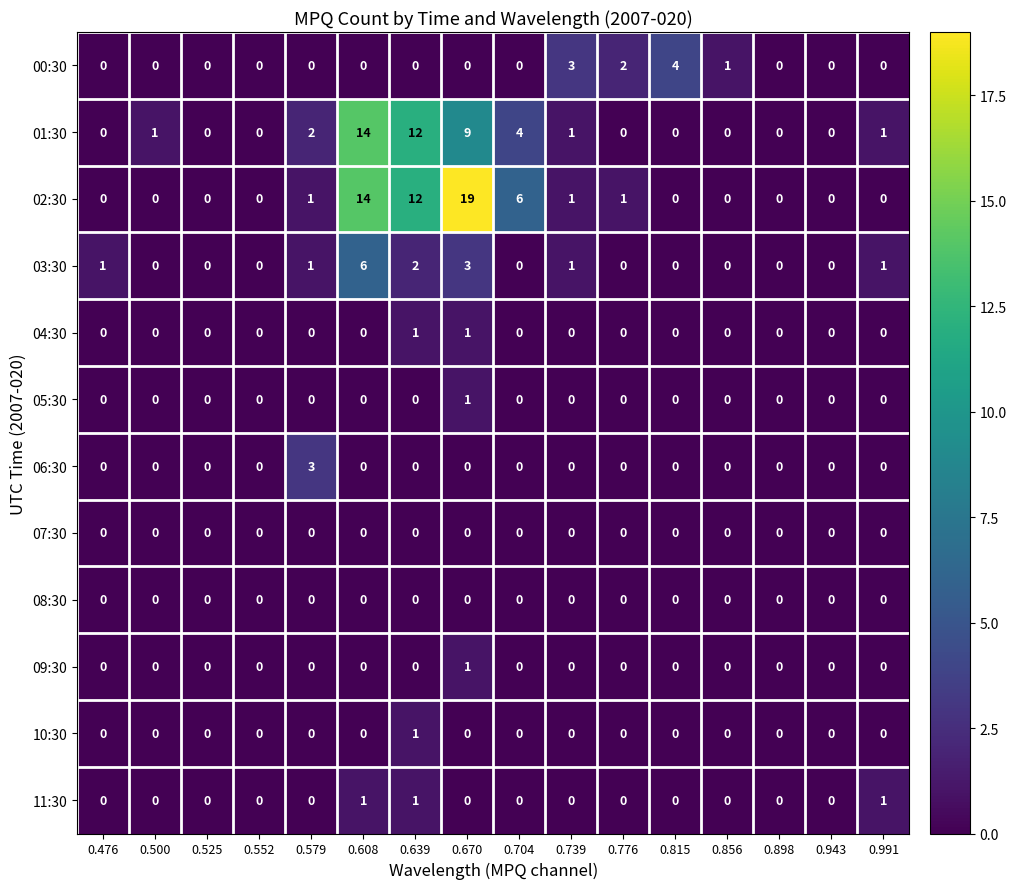

The value of 09:30 at 0.552 is 0. True or false?

True